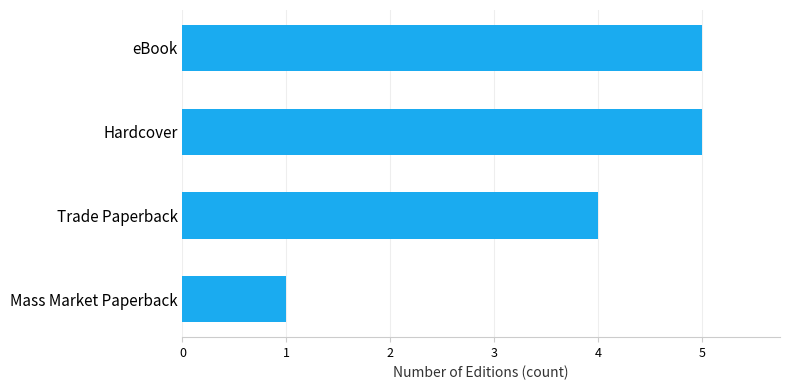

Where is the data nearest to the value 3?

Trade Paperback